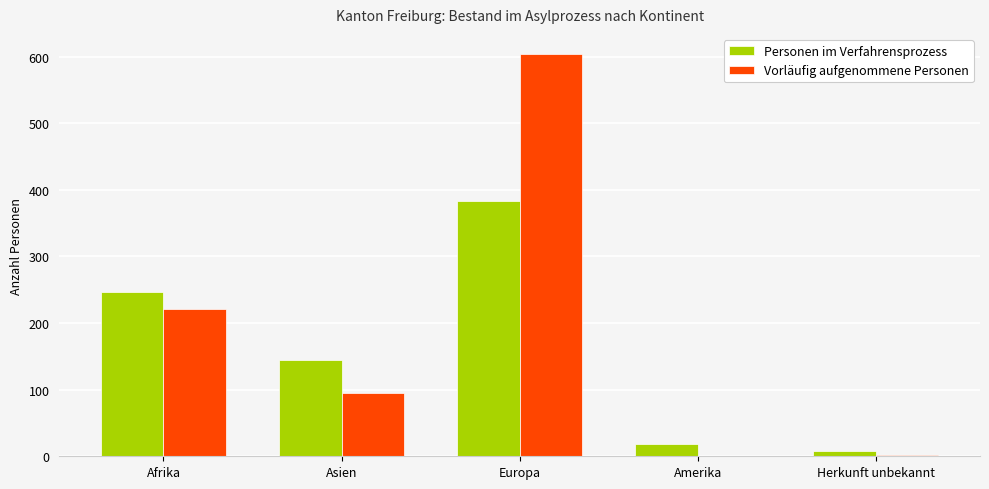

True or false: Vorläufig aufgenommene Personen has a value of 26 at Asien.

False